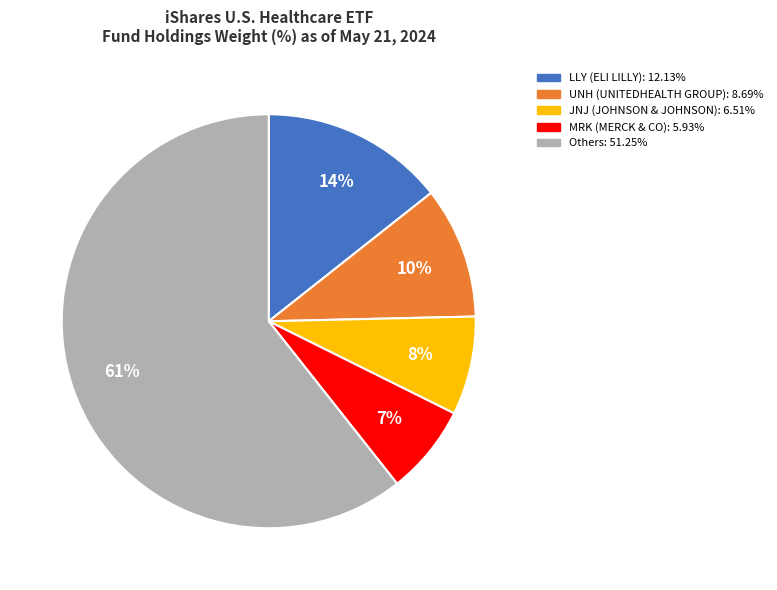

To the nearest percent, what is the difference between the largest and smallest slice percentages?

54%